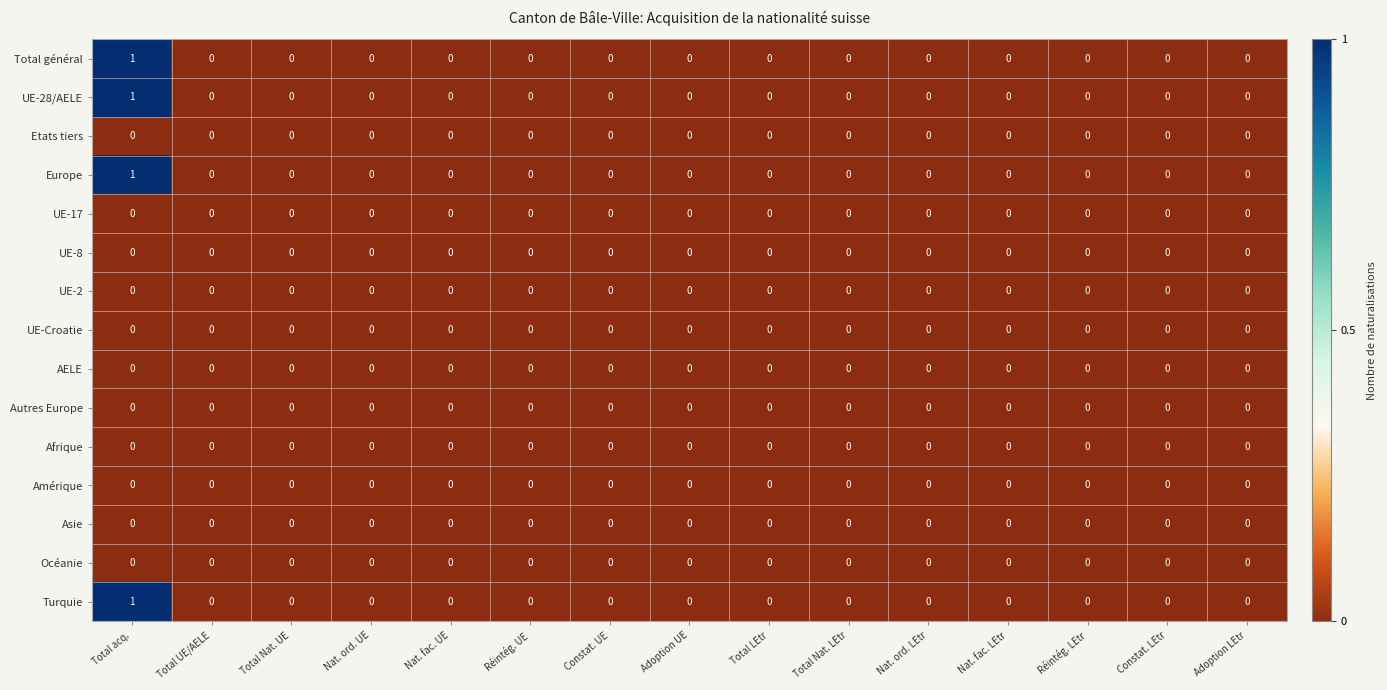

At which category is the sum across all series the highest?

Total acq.